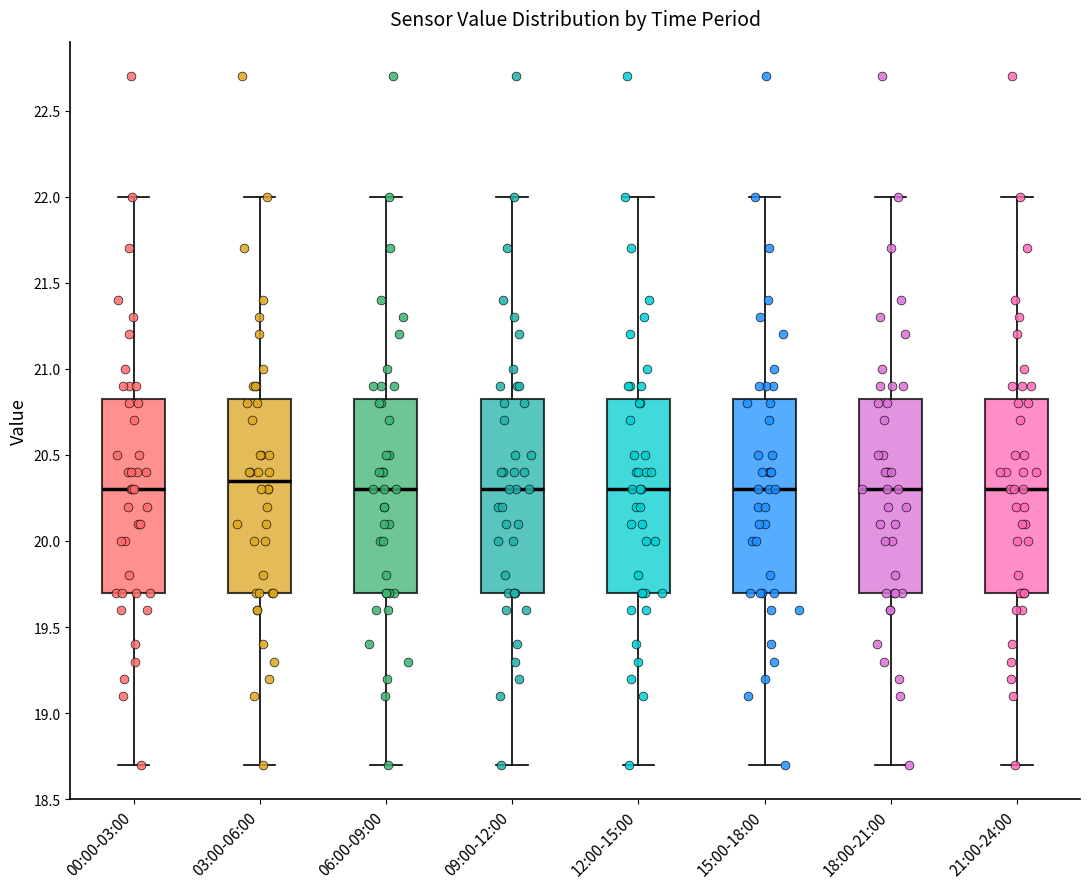

Where does the median line of the box for 12:00-15:00 sit on the y-axis? The values are not printed on the chart, so give them approximately, as read against the axis.

20.30